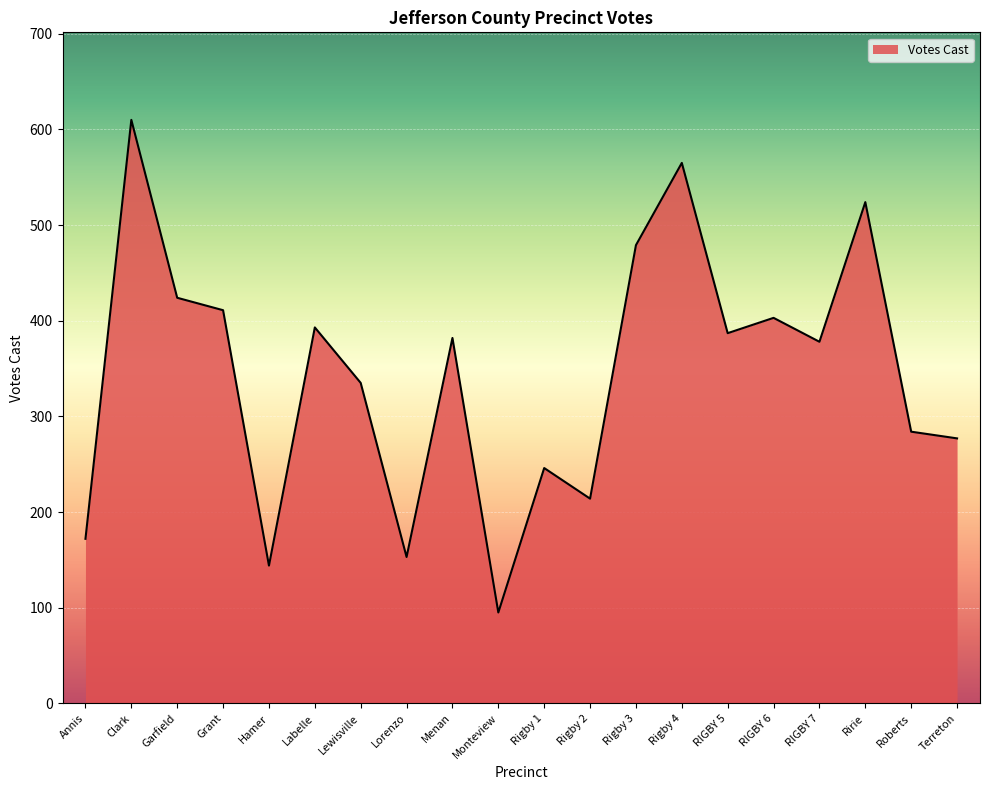

Where is the first local maximum?

Clark